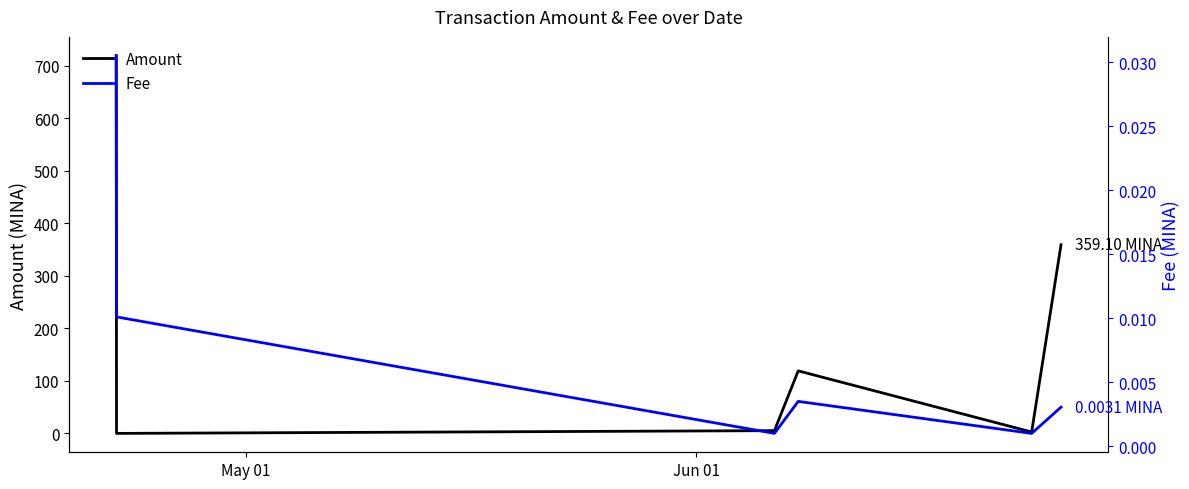

What is the sum of all Amount values?

1204.6